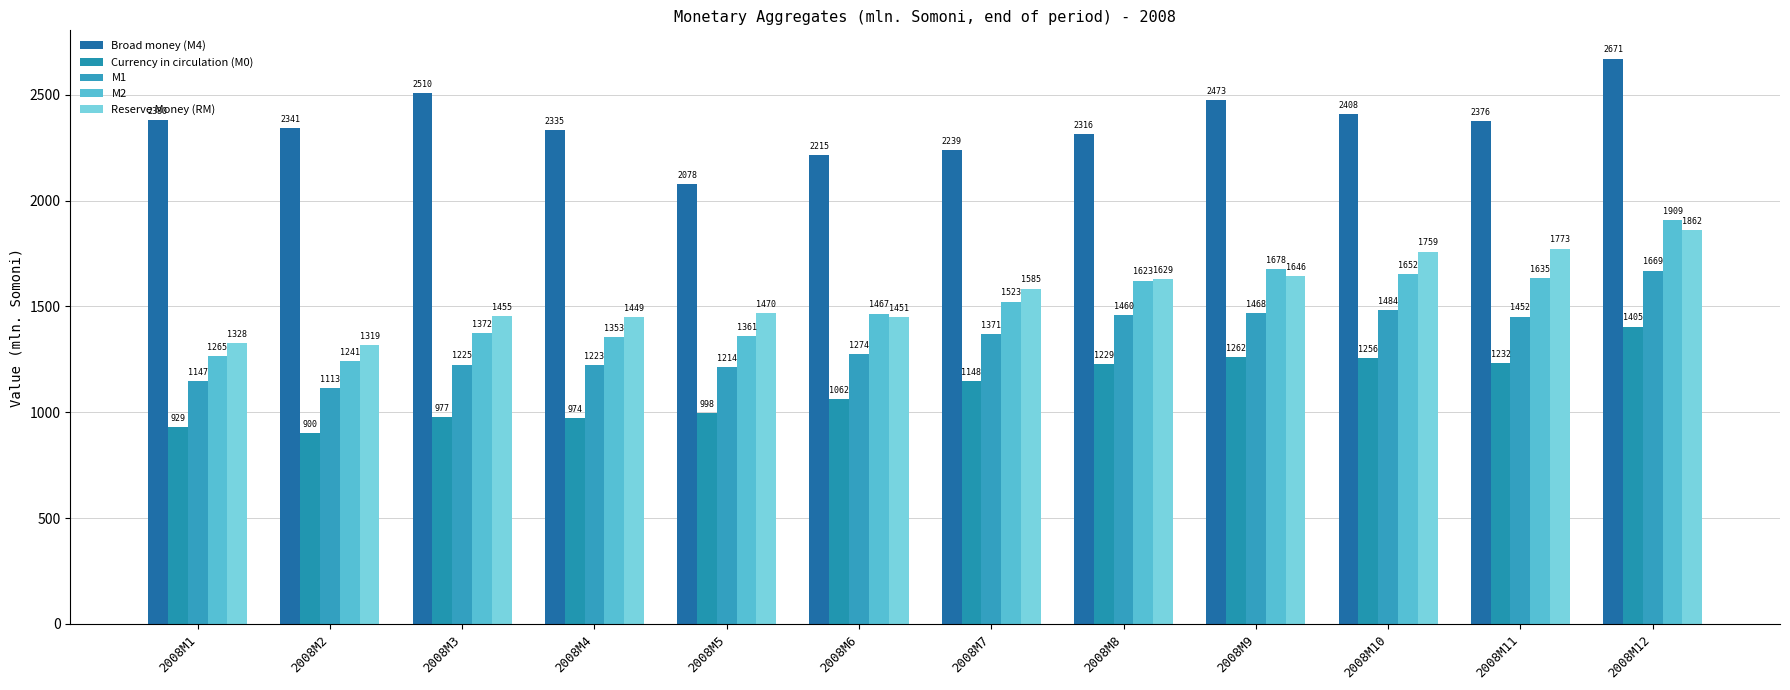

What is the difference between the Reserve Money (RM) values at 2008M5 and 2008M2?

151.5